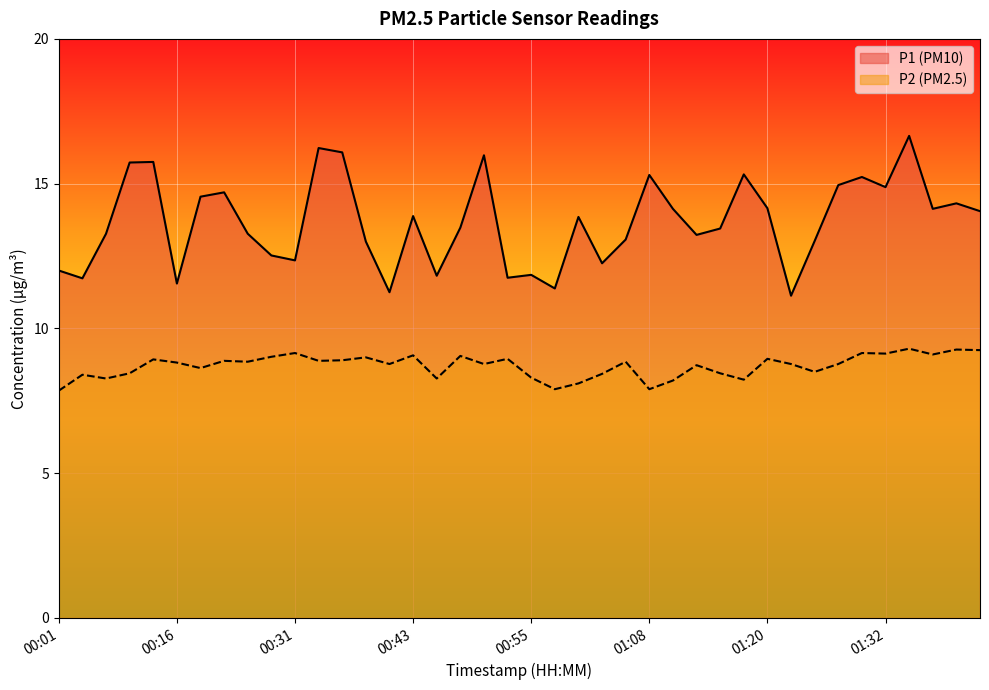

Count the number of categories in the chart.

40